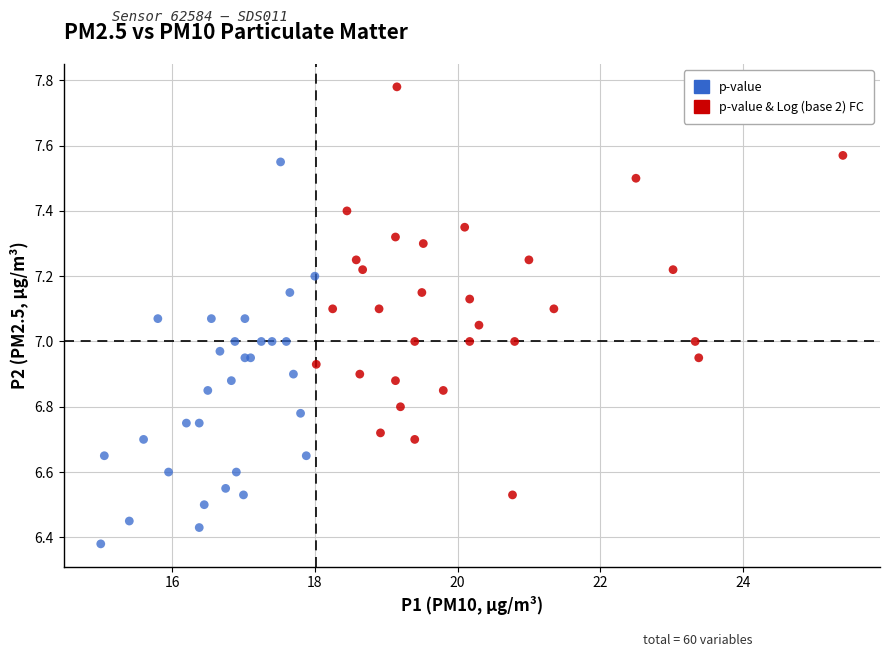

Which series has the largest Y range (max minus min)?

p-value & Log (base 2) FC